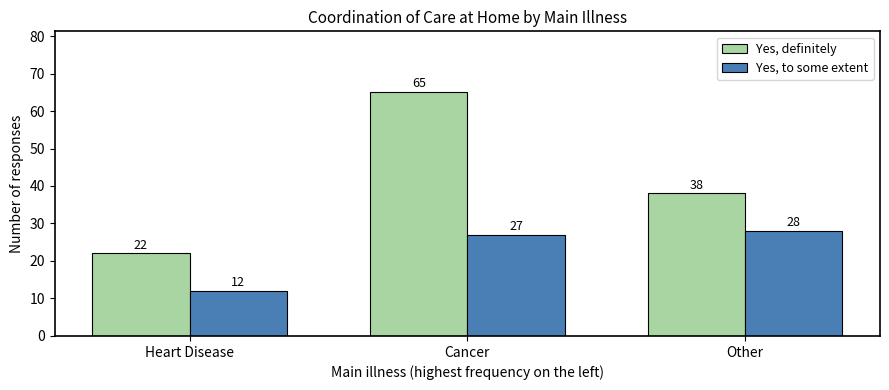

What is the minimum value for Yes, definitely?

22